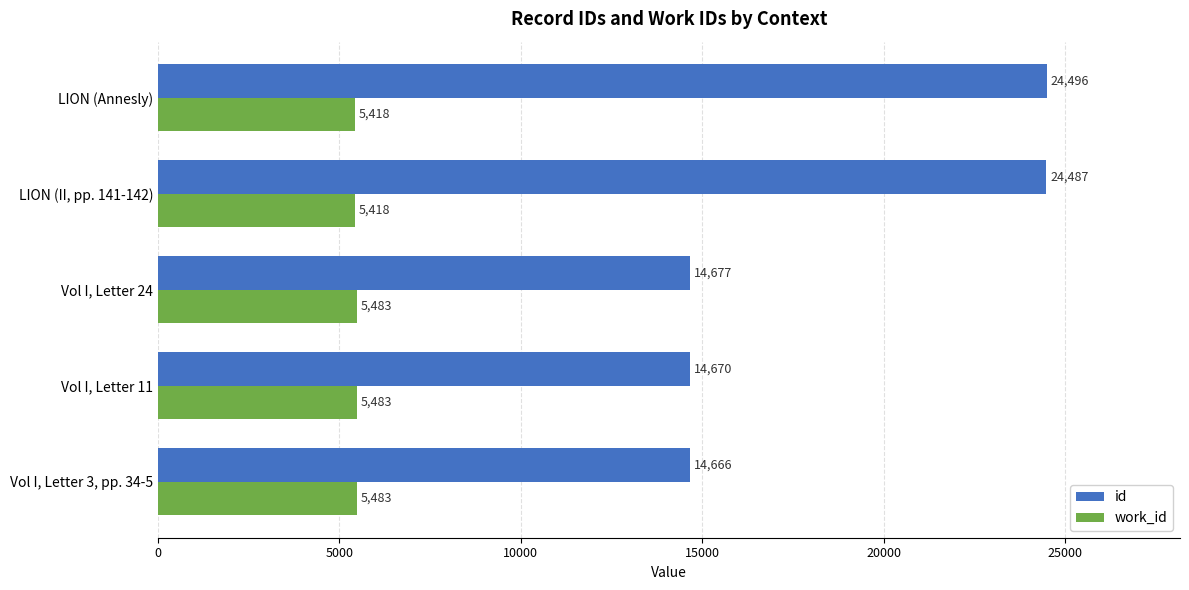

Which series has the largest range (max minus min)?

id